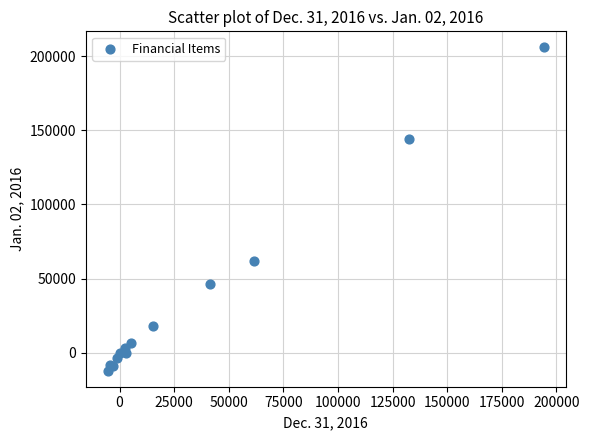

What Y value in the scatter plot is closest to 96864?

61950.0